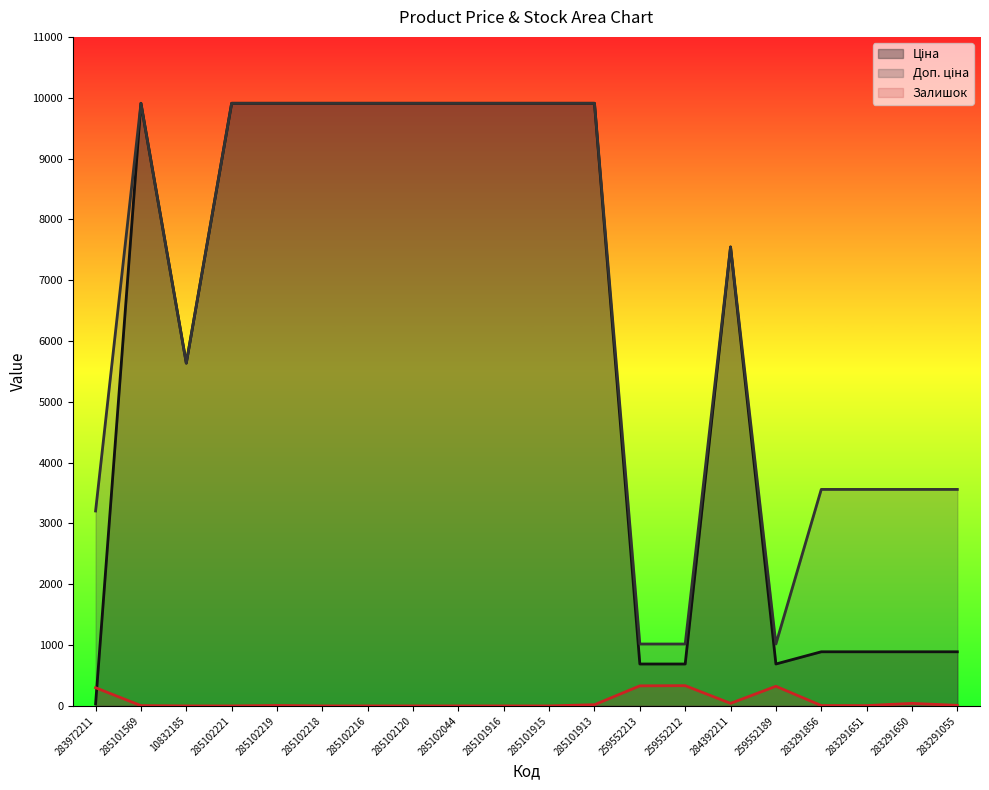

Rank the series at 285102216 from lowest to highest value.

Залишок, Ціна, Доп. ціна